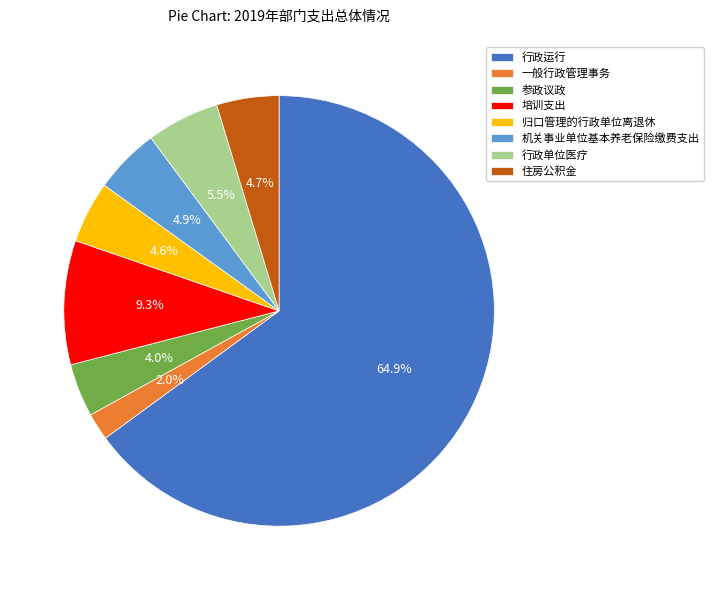

What is the total percentage of 培训支出 and 行政运行?

74.3%